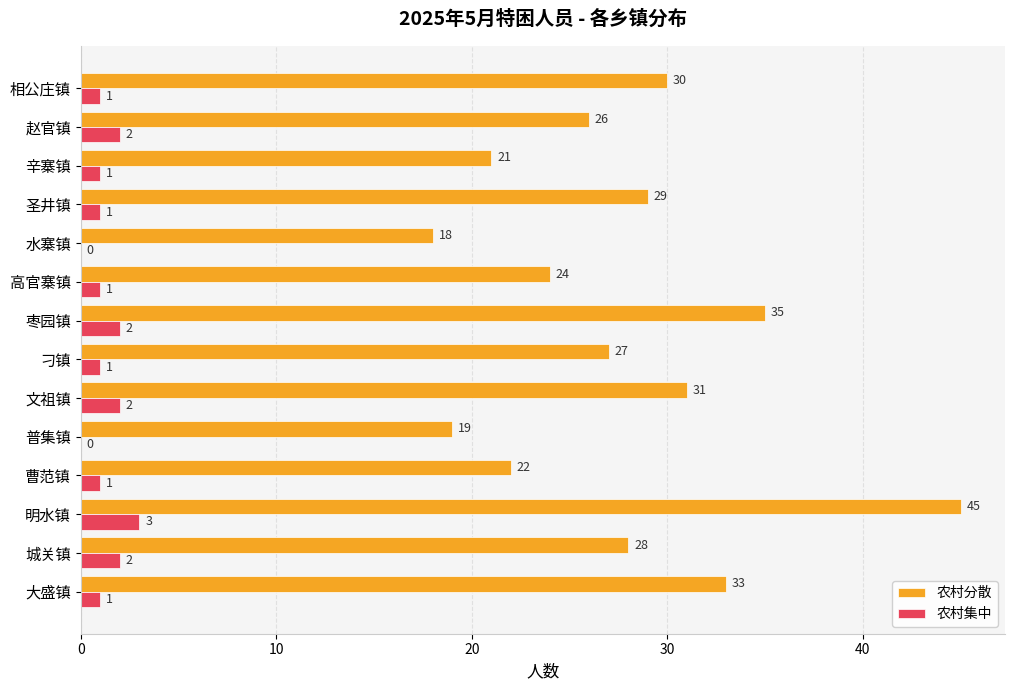

What is the sum of all 农村分散 values?

388